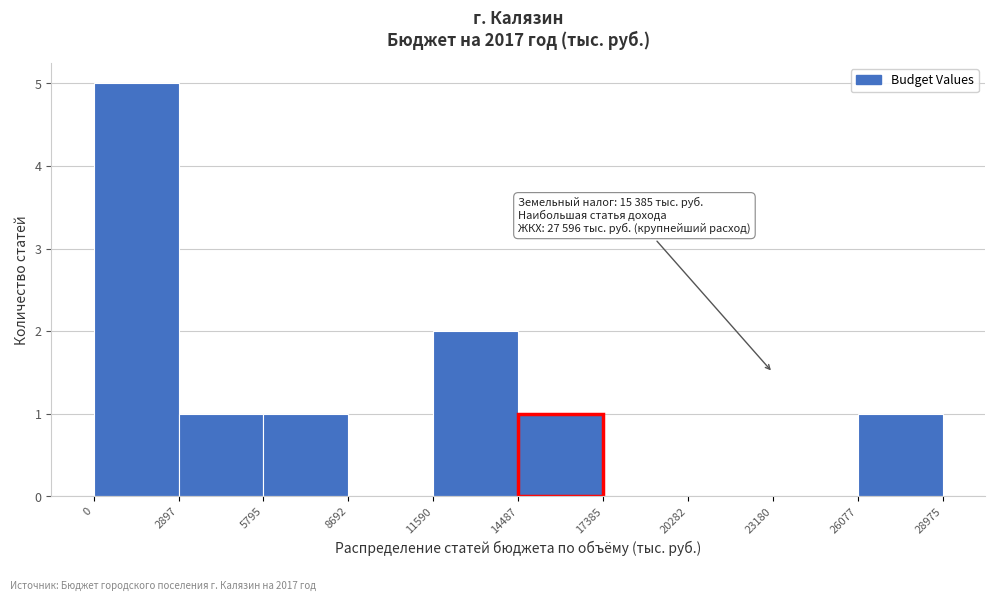

Which range on the x-axis has the tallest bar?

0 to 2897